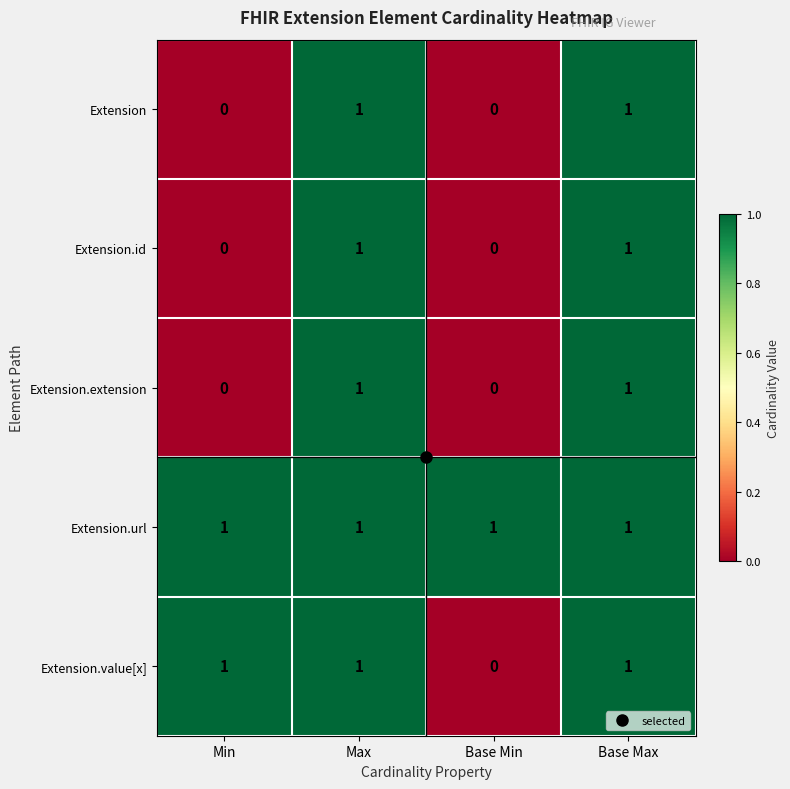

Count the Extension.id values in the range 0 to 1.

4